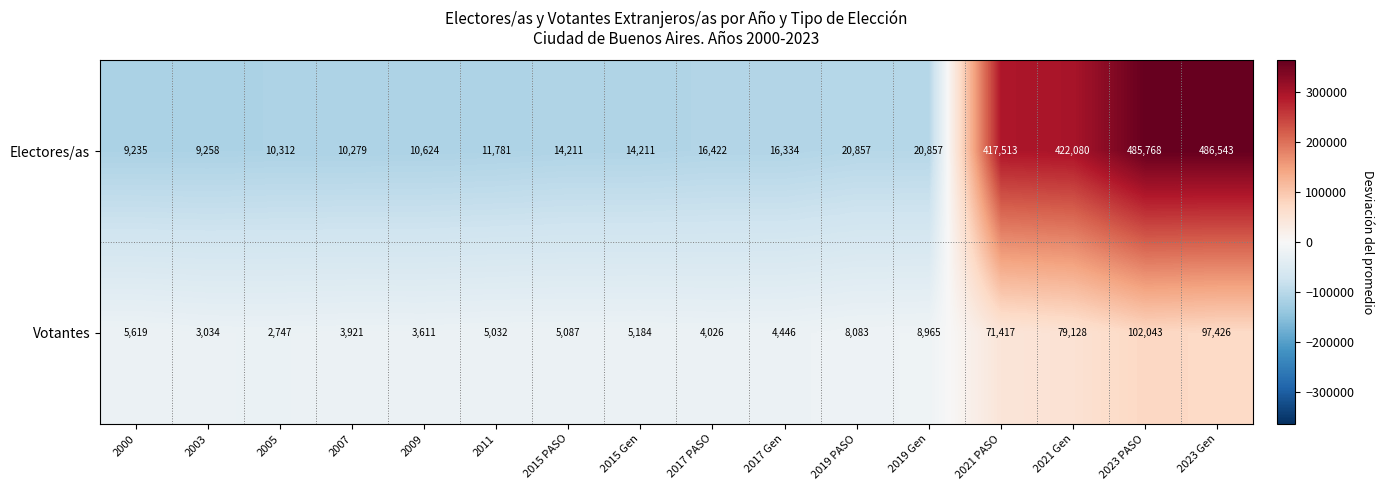

Read the Electores/as value at 2021 PASO.

417513